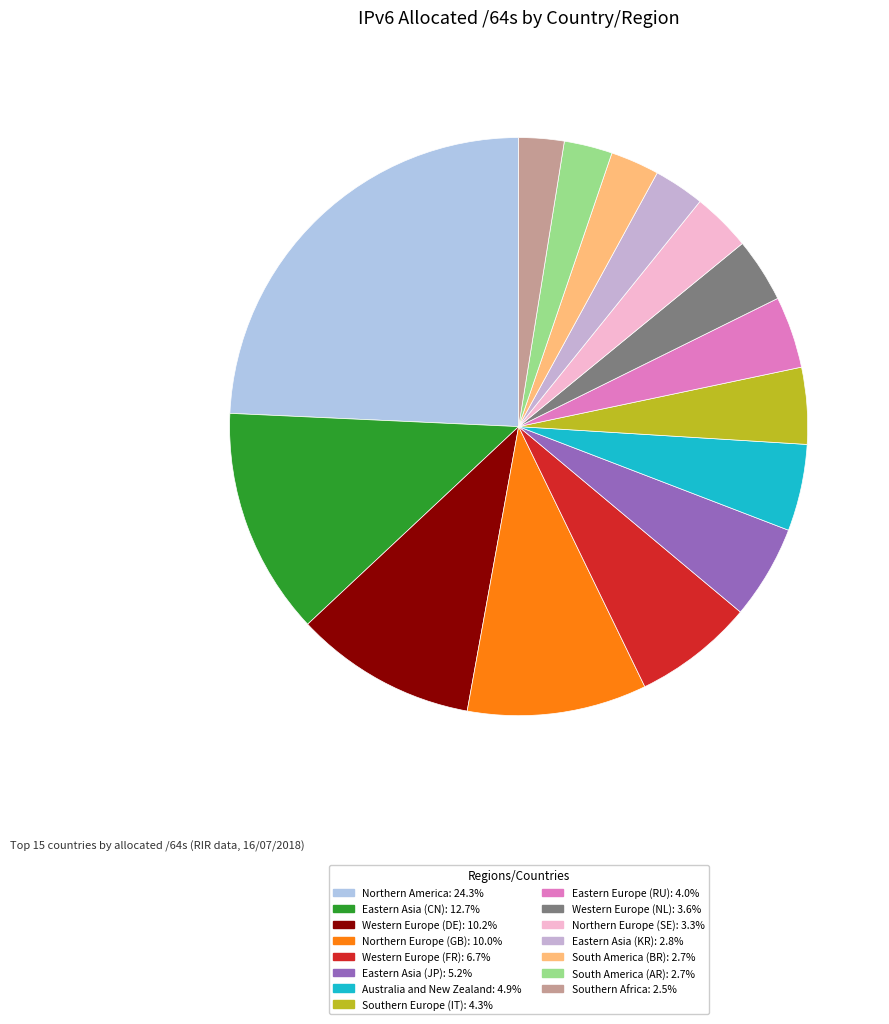

To the nearest percent, what is the combined percentage of Northern America and Northern Europe (GB)?

34%